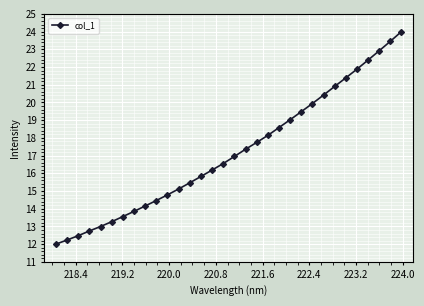

What is the maximum value shown in the chart?

24.0